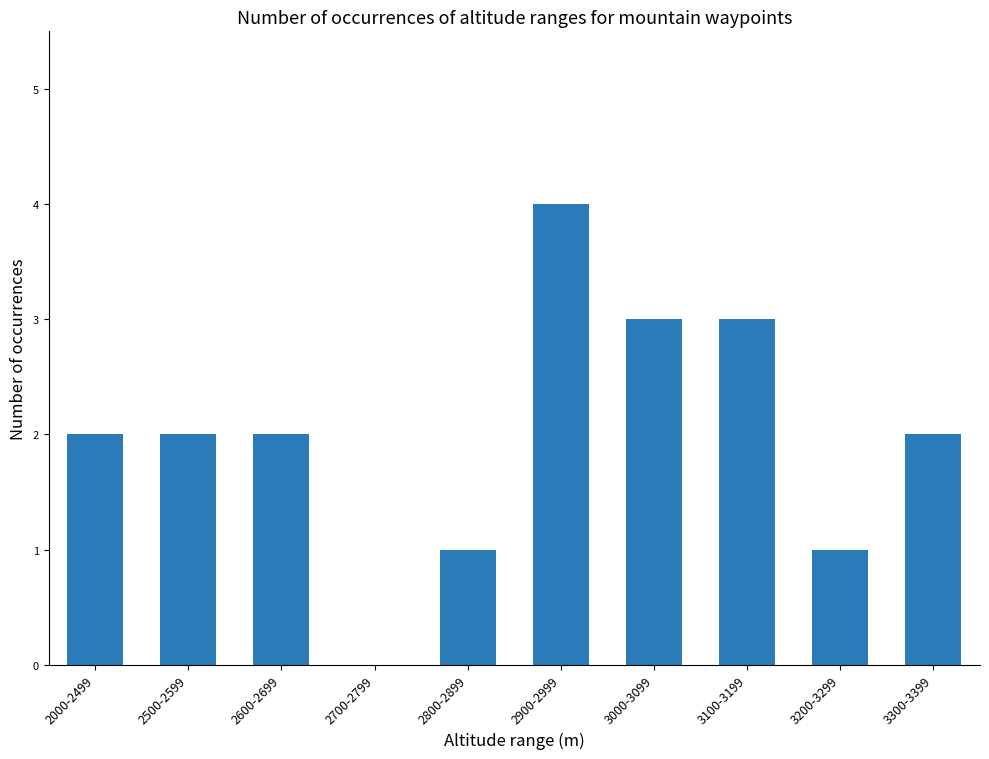

The value at 2500-2599 is 2. True or false?

True